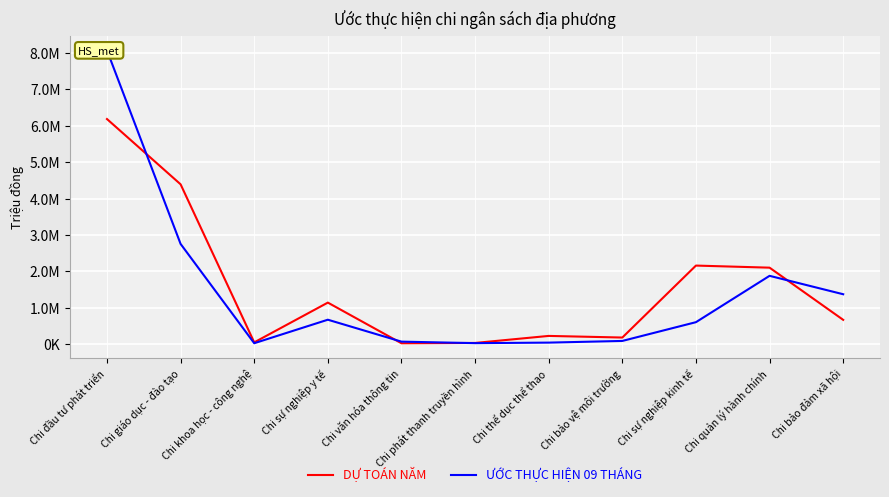

What is the spread (max minus min) of values at Chi đầu tư phát triển?

1884966.0